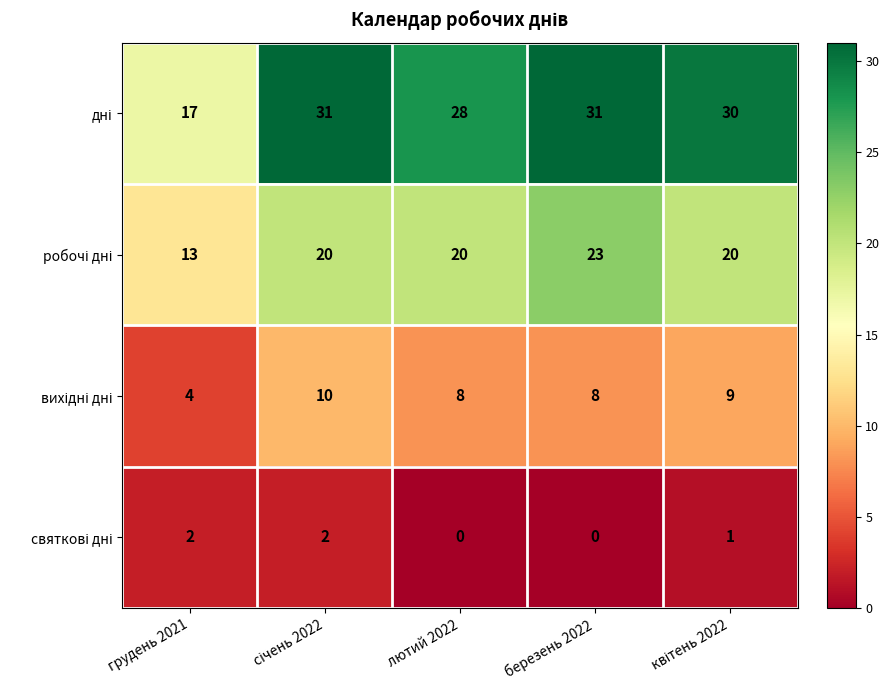

What is the spread (max minus min) of values at лютий 2022?

28